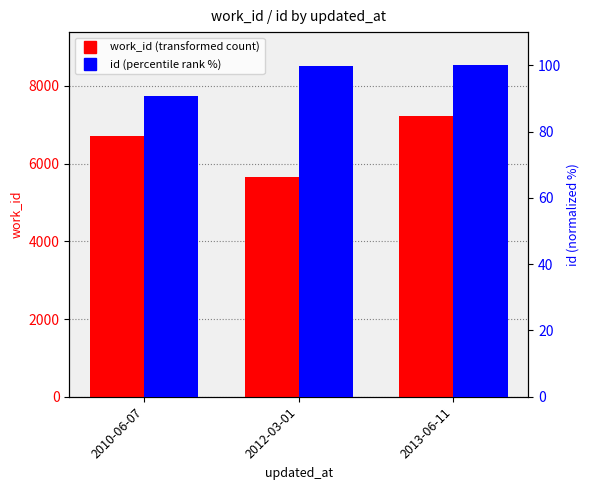

What is the spread (max minus min) of values at 2012-03-01?

5542.4